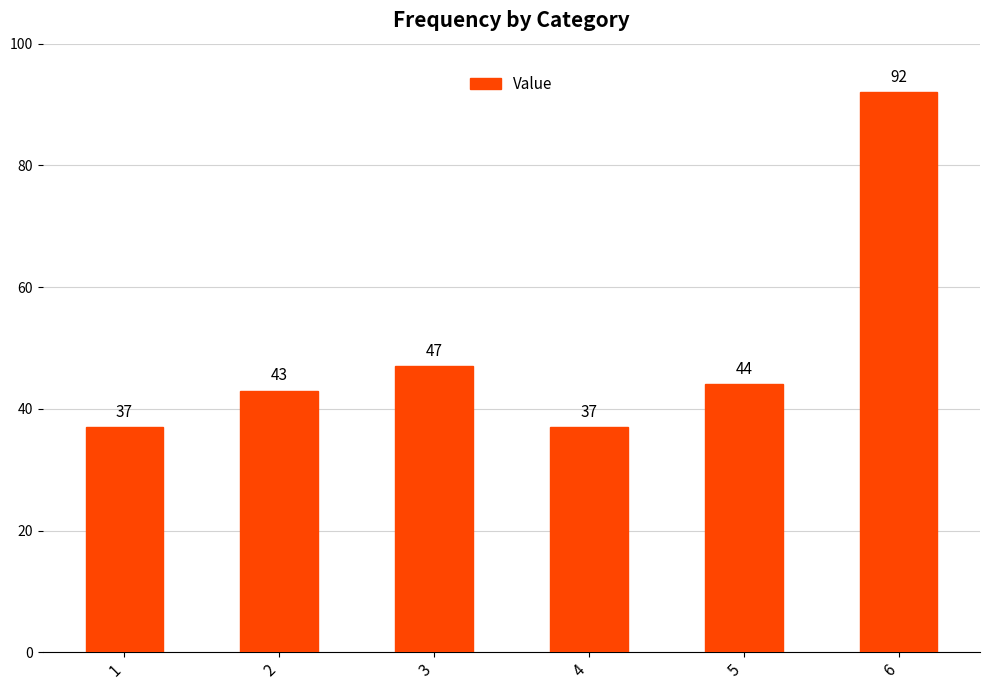

Reading right to left, list all the values displayed in this chart.

92	44	37	47	43	37